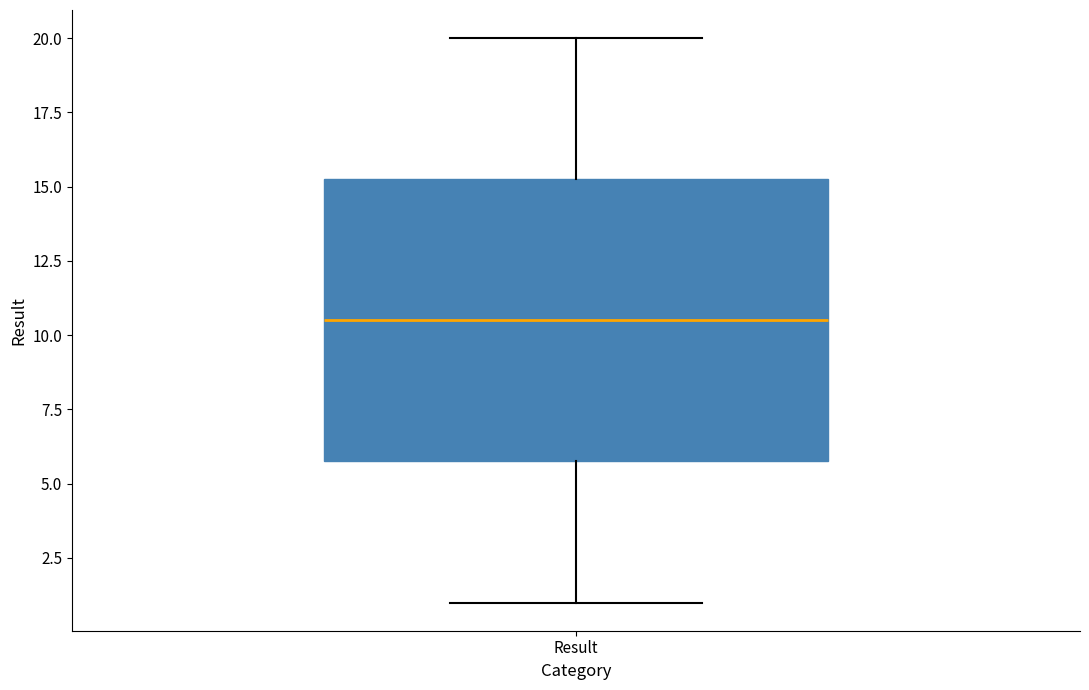

Read this box plot against the y-axis: the position of the median line, the range covered by the box, and the ends of both whiskers. The values are not printed on the chart, so give them approximately, as read against the axis.

median 10.5, box 6.0 to 15.5, whiskers 1.0 to 20.0